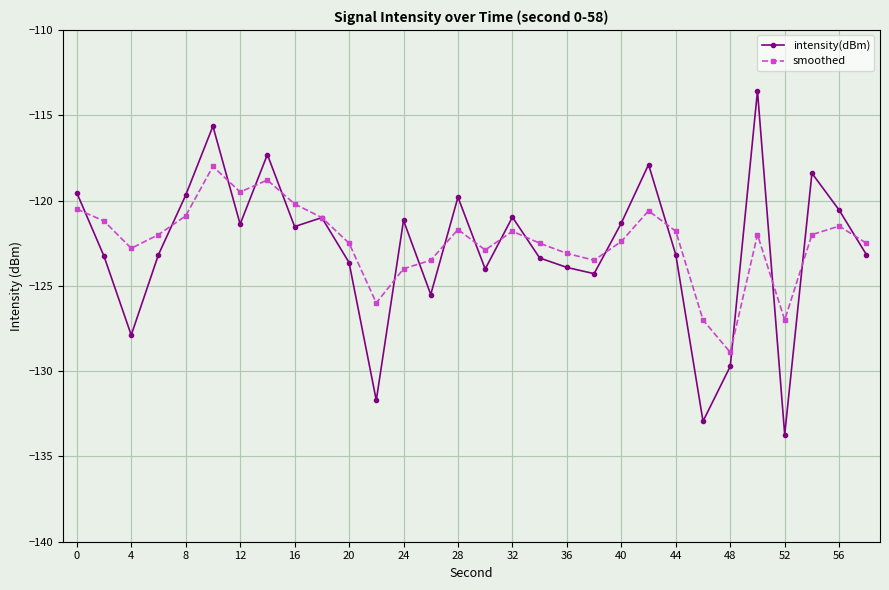

True or false: intensity(dBm) and smoothed cross at least once.

True